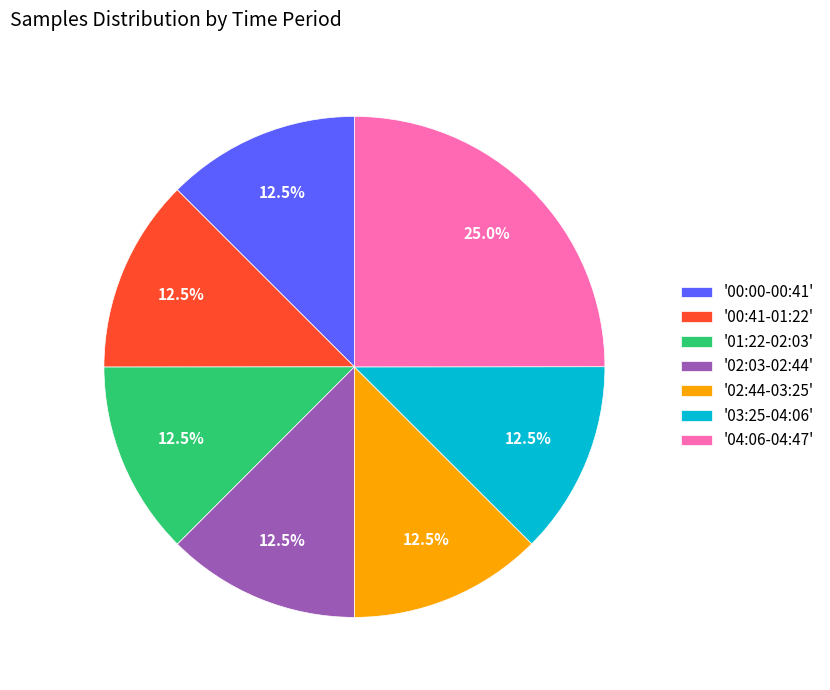

Is '02:44-03:25' the majority of the pie?

No